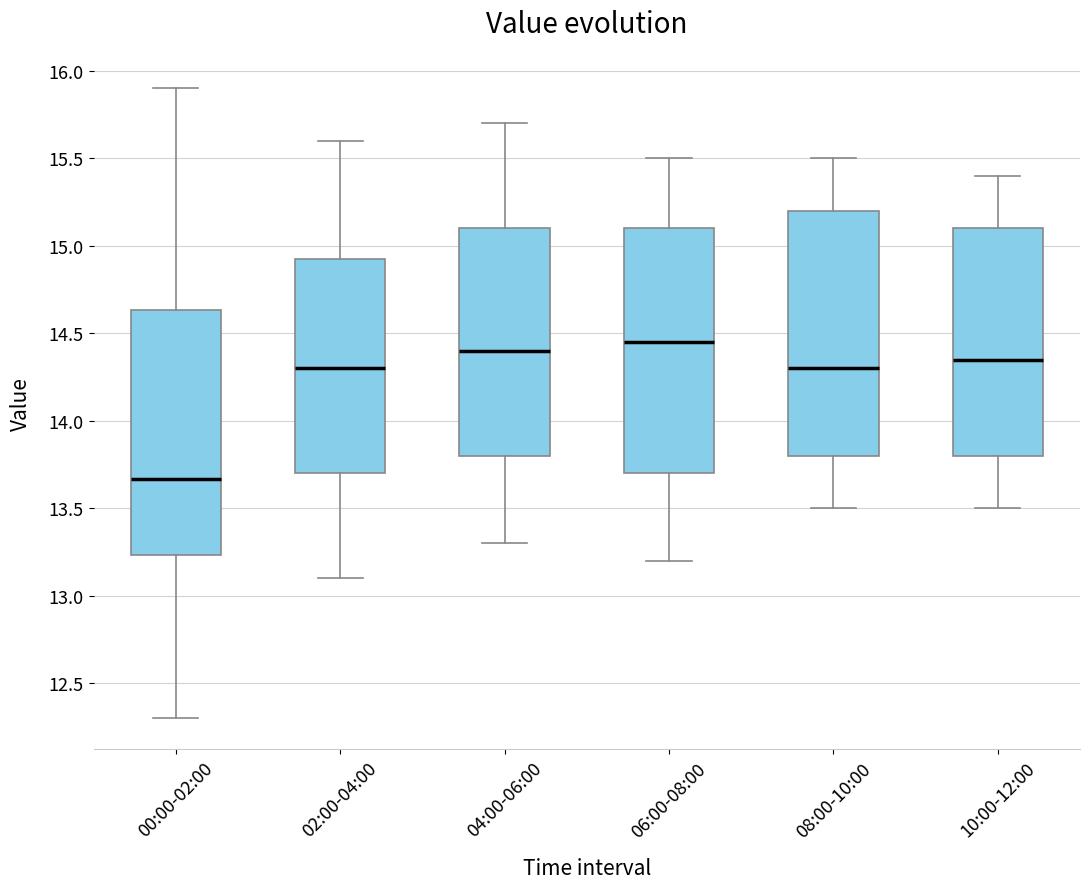

Reading left to right, read every box against the y-axis: the position of its median line, the range the box covers, and the ends of its whiskers. The values are not printed on the chart, so give them approximately, as read against the axis.

00:00-02:00: median 13.65, box 13.25 to 14.65, whiskers 12.30 to 15.90
02:00-04:00: median 14.30, box 13.70 to 14.95, whiskers 13.10 to 15.60
04:00-06:00: median 14.40, box 13.80 to 15.10, whiskers 13.30 to 15.70
06:00-08:00: median 14.45, box 13.70 to 15.10, whiskers 13.20 to 15.50
08:00-10:00: median 14.30, box 13.80 to 15.20, whiskers 13.50 to 15.50
10:00-12:00: median 14.35, box 13.80 to 15.10, whiskers 13.50 to 15.40